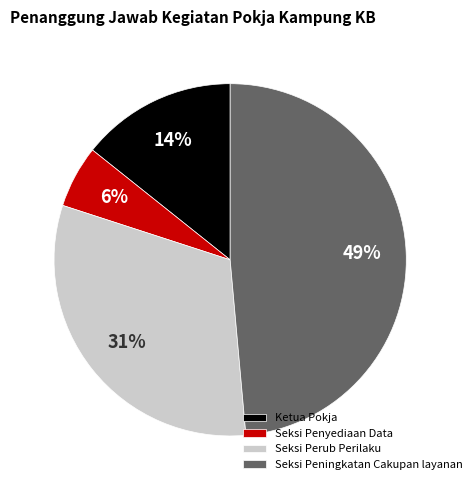

Which has a higher value, Ketua Pokja or Seksi Penyediaan Data?

Ketua Pokja